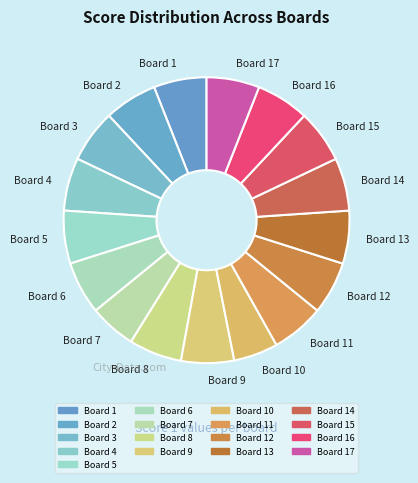

Combined, do Board 5 and Board 15 account for over 50%?

No